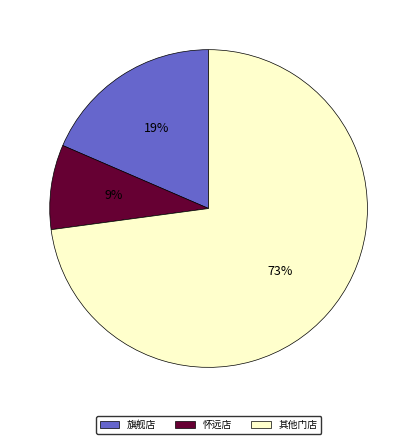

Which category has the smallest portion of the pie?

怀远店